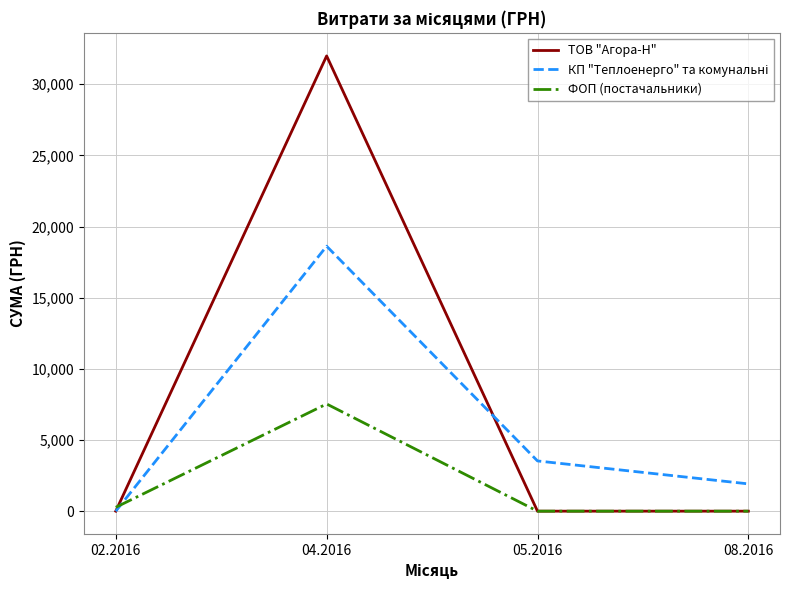

Which series has the widest spread of values?

ТОВ "Агора-Н"